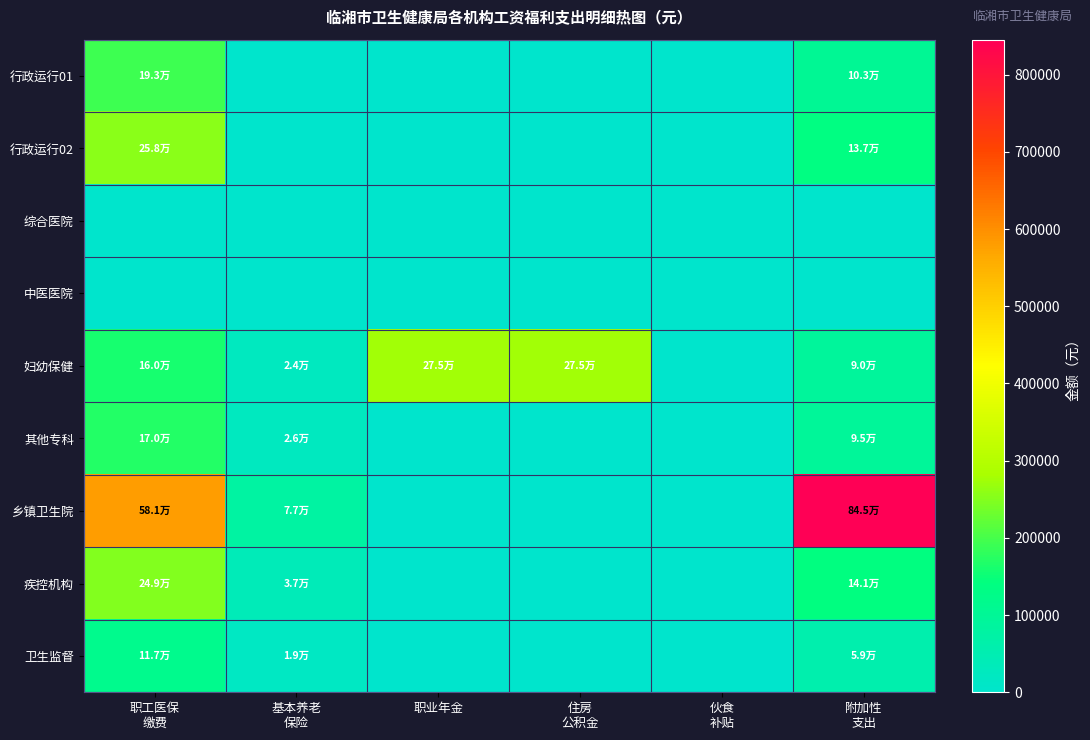

Between 伙食 补贴 and 附加性 支出, which series saw the biggest shift?

乡镇卫生院